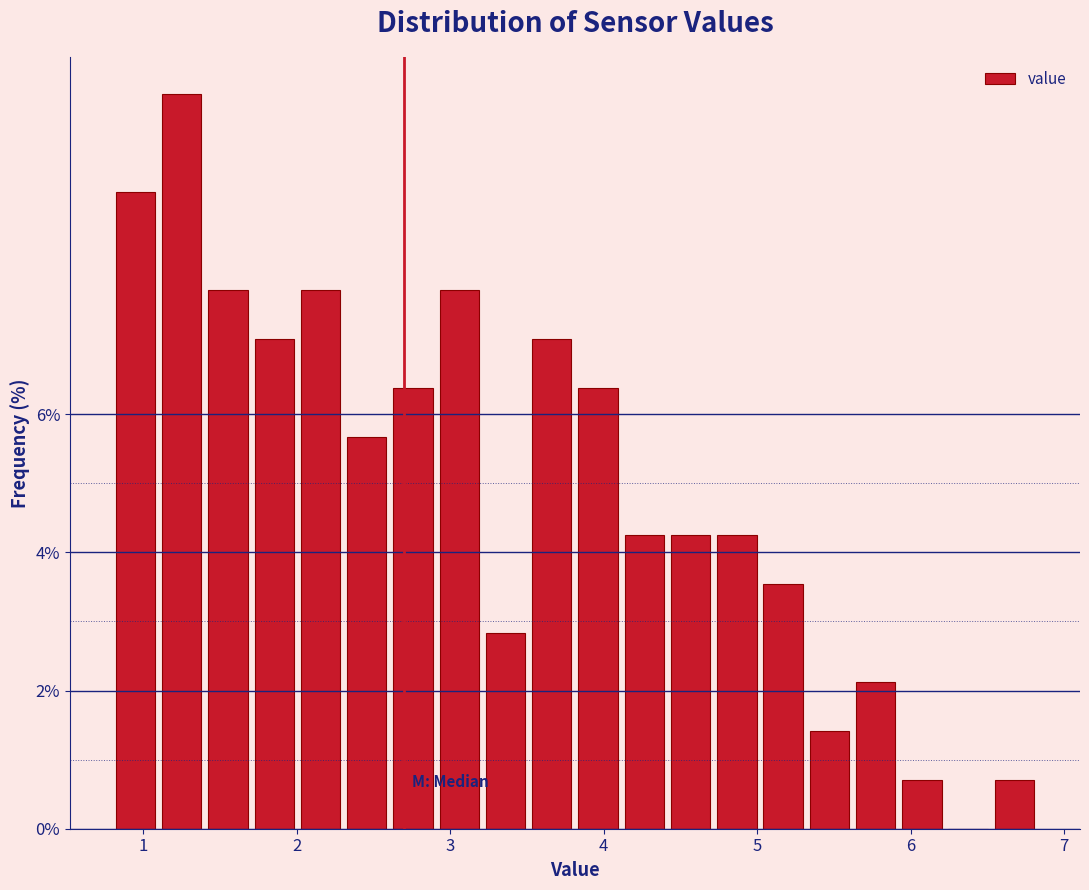

Read against the x-axis, roughly where is the centre of the tallest bar?

1.2